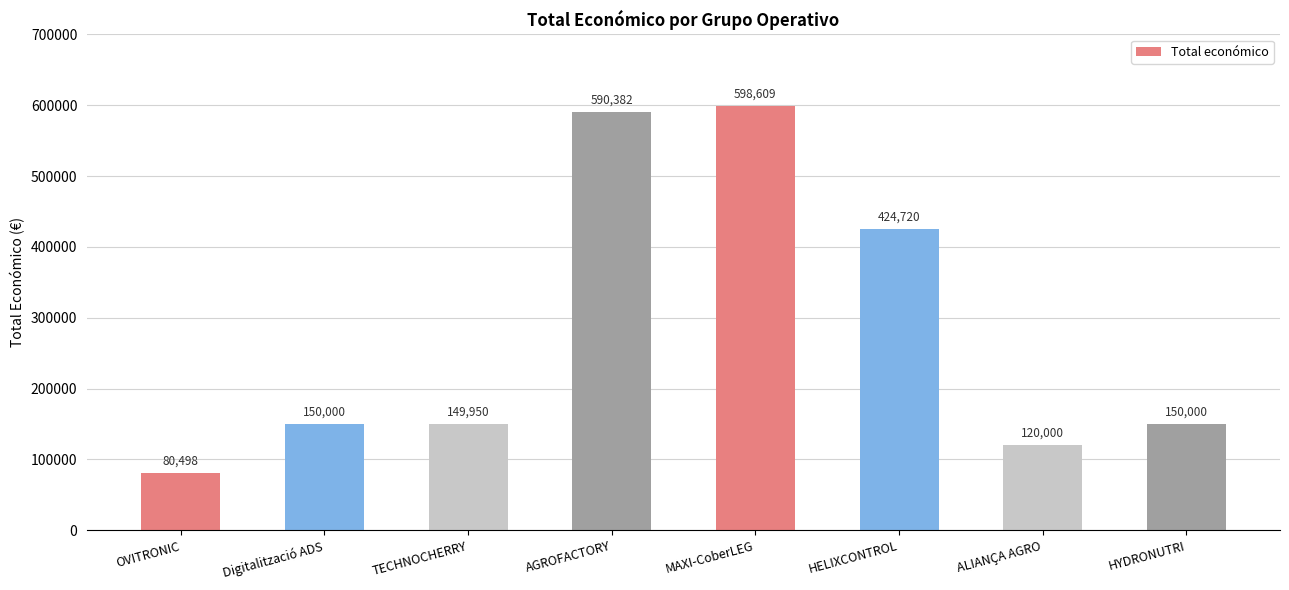

Approximately how many times larger is the value at HELIXCONTROL compared to TECHNOCHERRY?

2.8